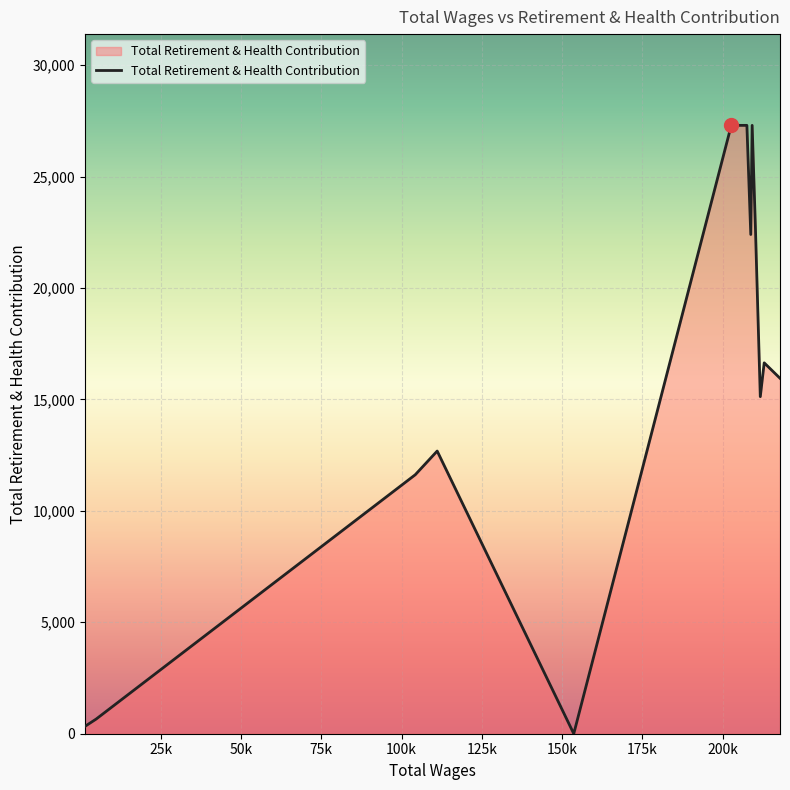

Count the number of categories in the chart.

14